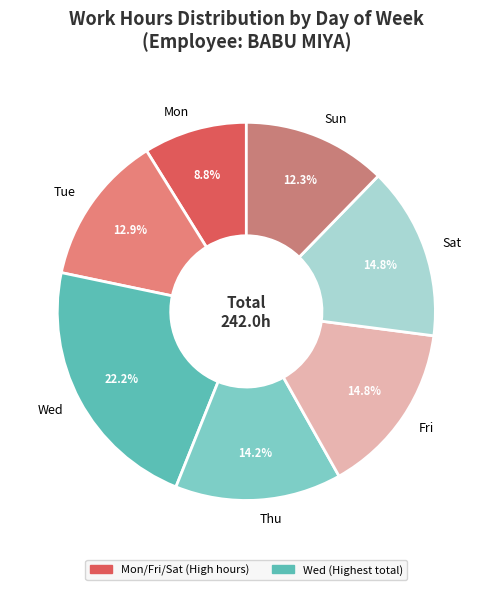

How many segments does this pie chart have?

7